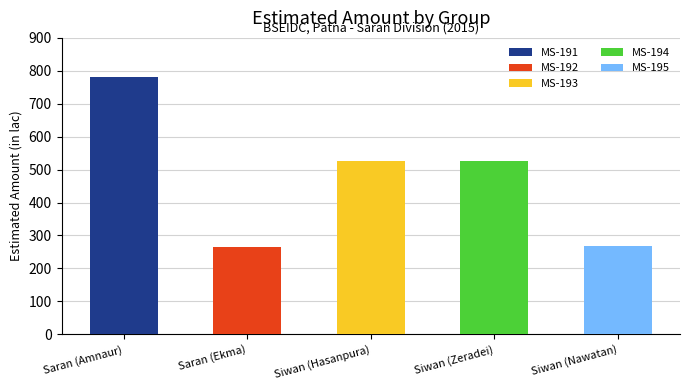

How many series are shown in this chart?

1